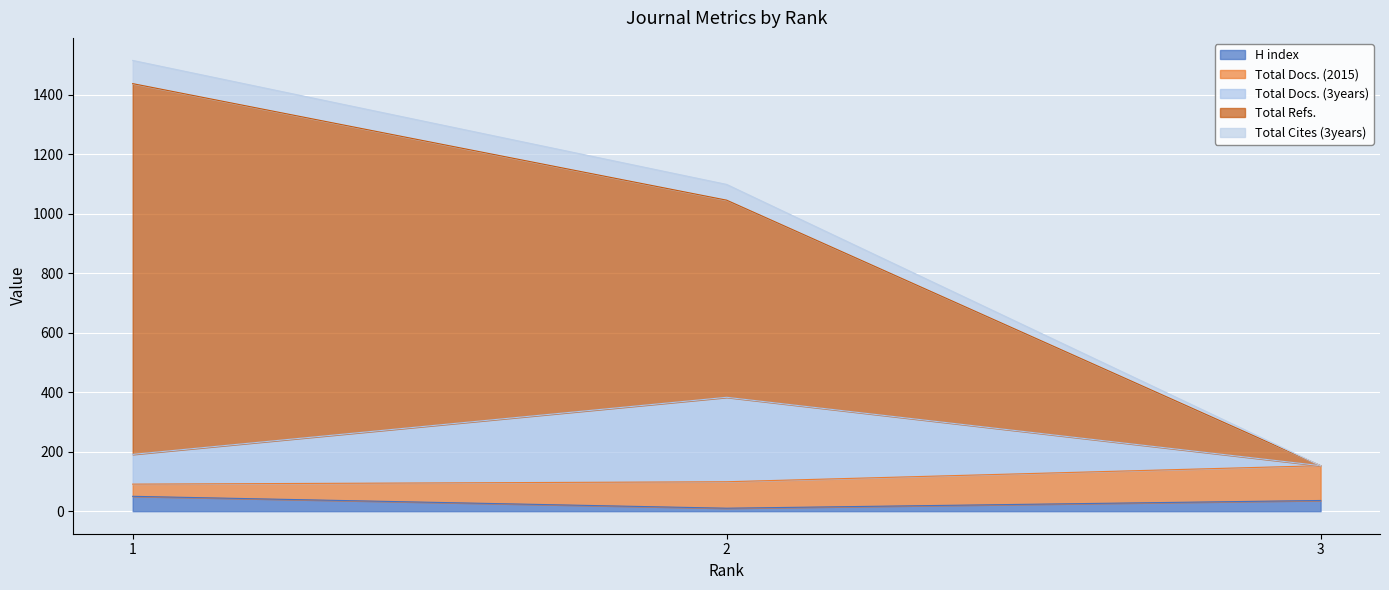

Does the chart display data point markers on the line(s)?

No